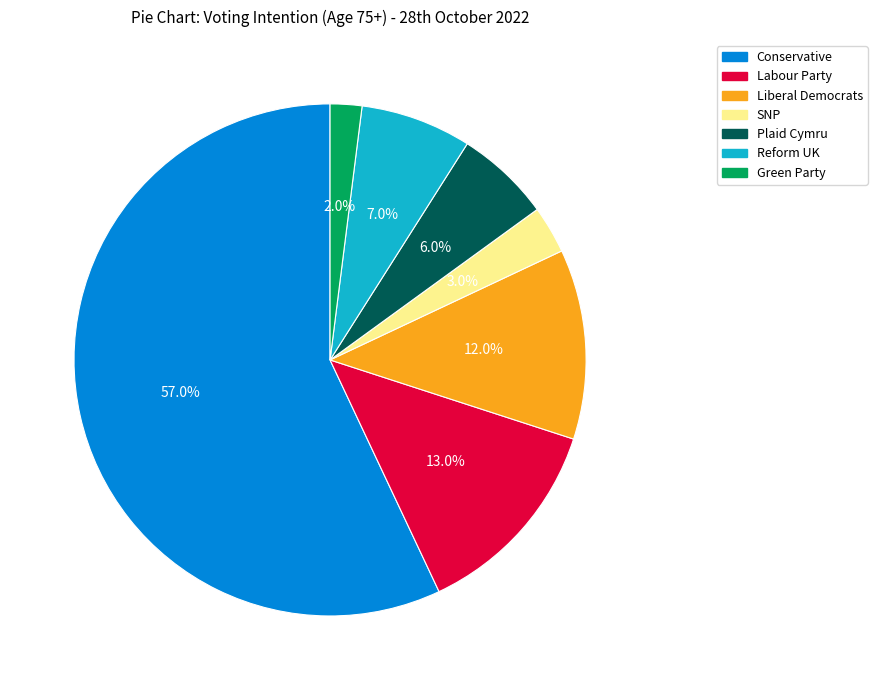

Does any single category account for the majority?

Yes